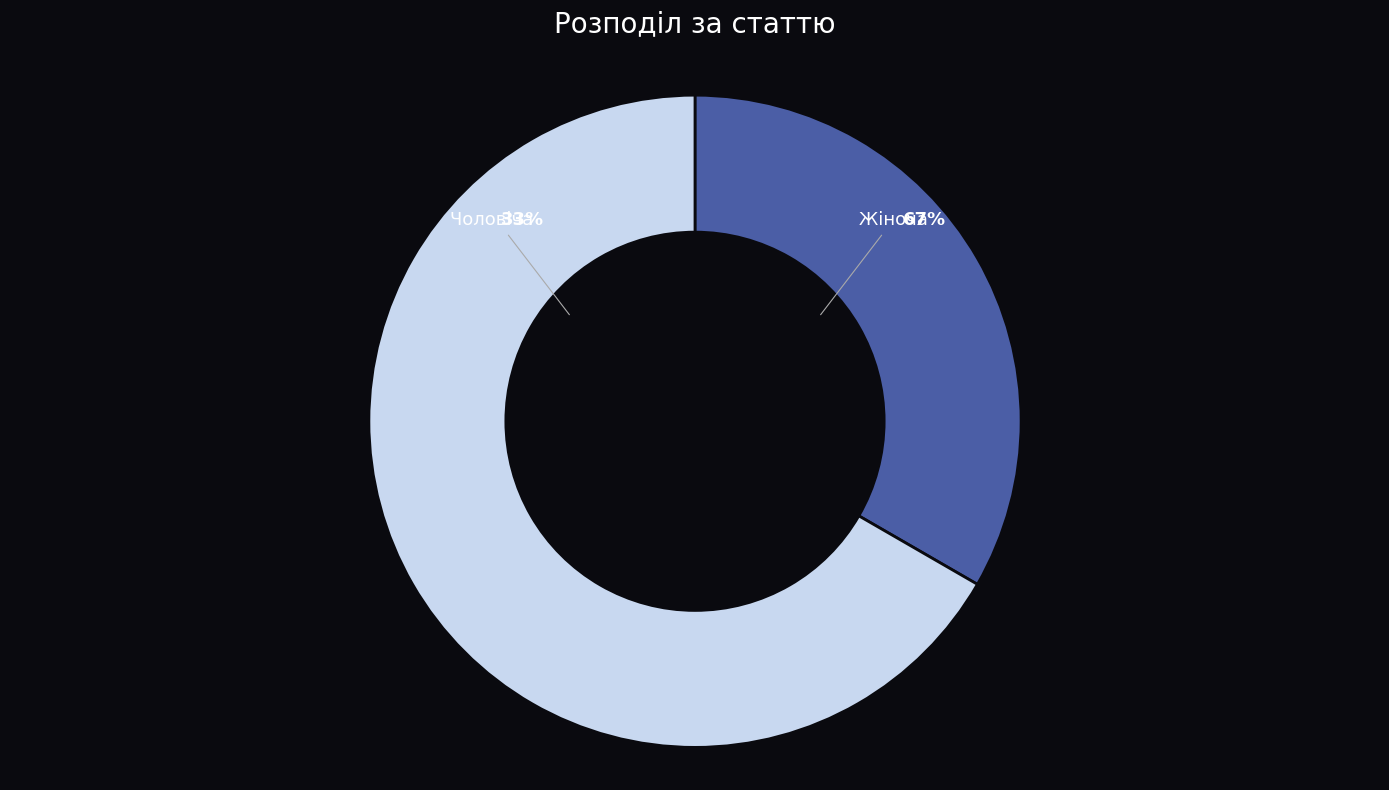

To the nearest percent, what is the difference between the Чоловіча and Жіноча slice percentages?

33%